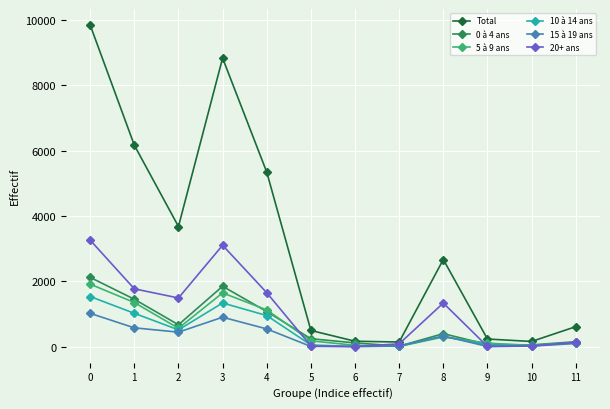

What is the average value of the 20+ ans series?

1072